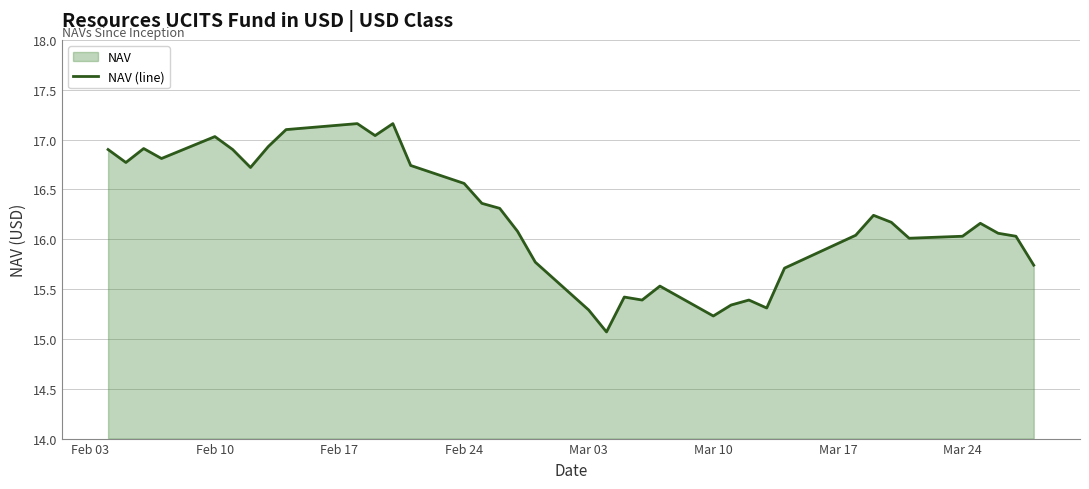

True or false: the data shows 15.3 at Mar 03.

True